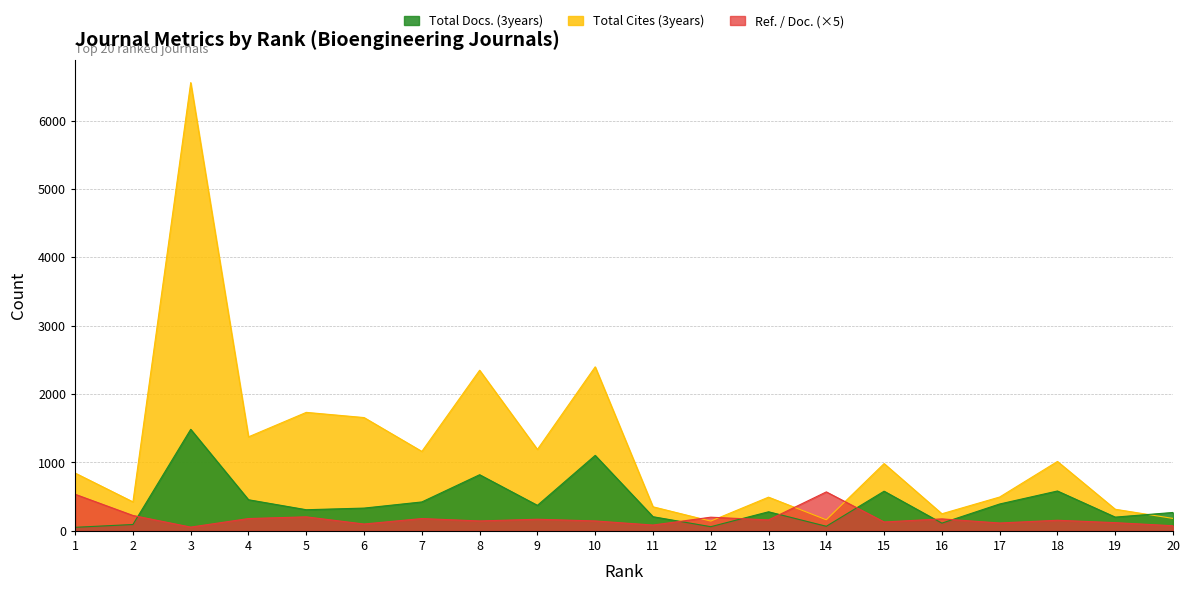

Read the Total Docs. (3years) value at 14, to the nearest 100.

100